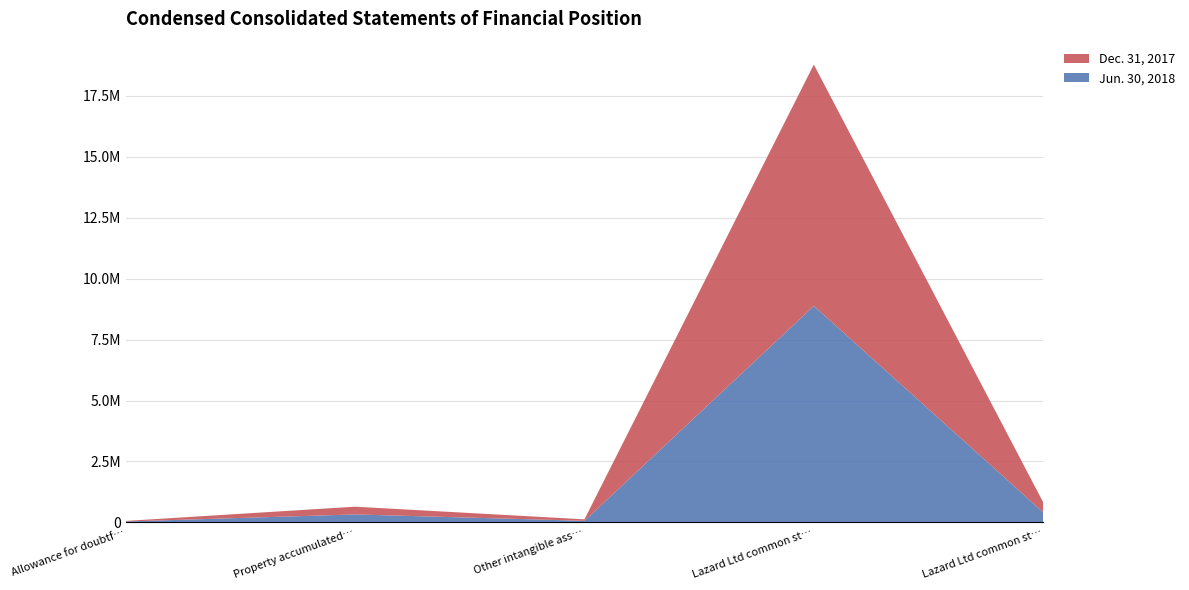

Reading left to right, what are all the values shown in this chart?

Jun. 30, 2018: 34906	324863	62472	8882090	410079
Dec. 31, 2017: 23692	317816	61202	9907479	411560